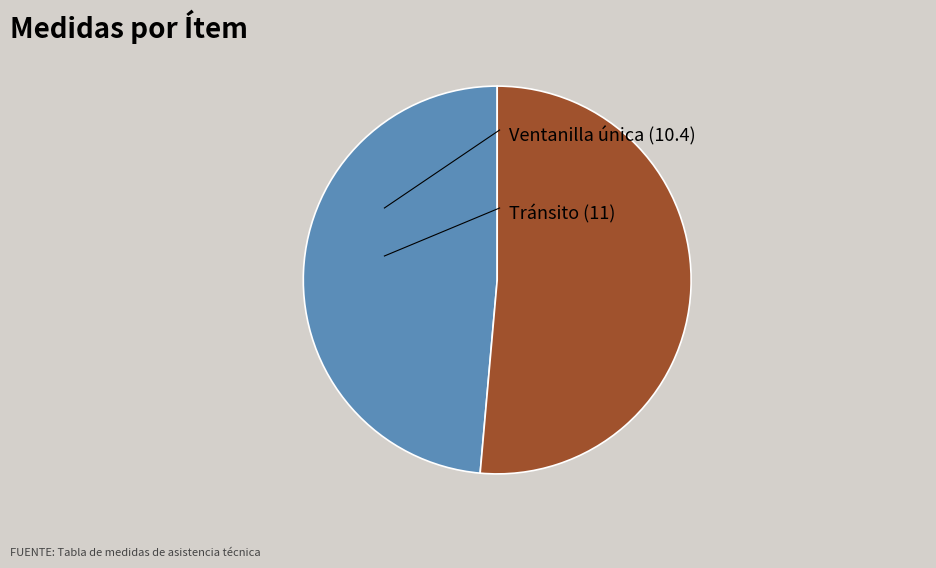

Does any single category account for the majority?

Yes